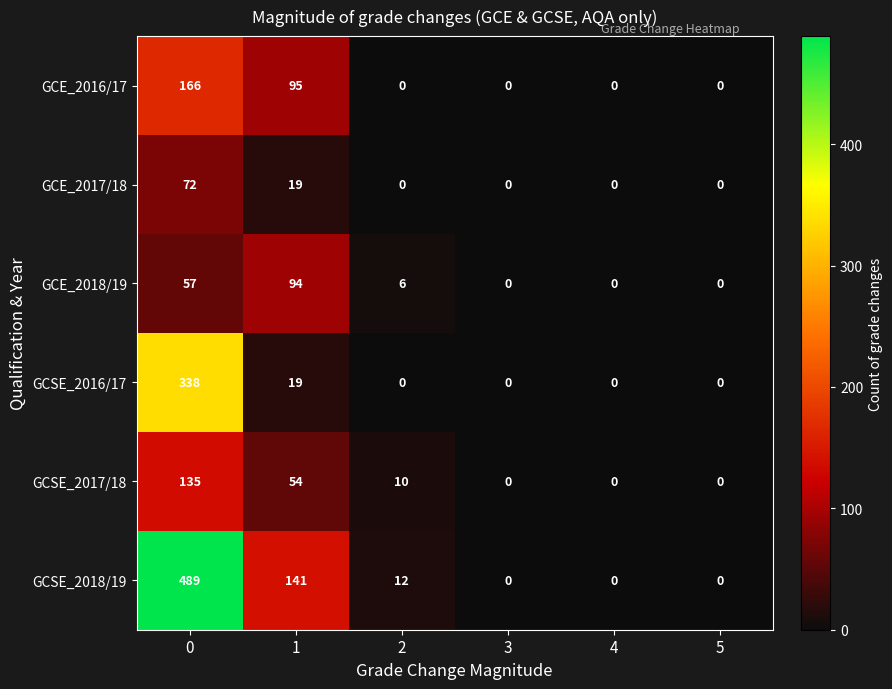

What is the maximum value shown in the chart?

489